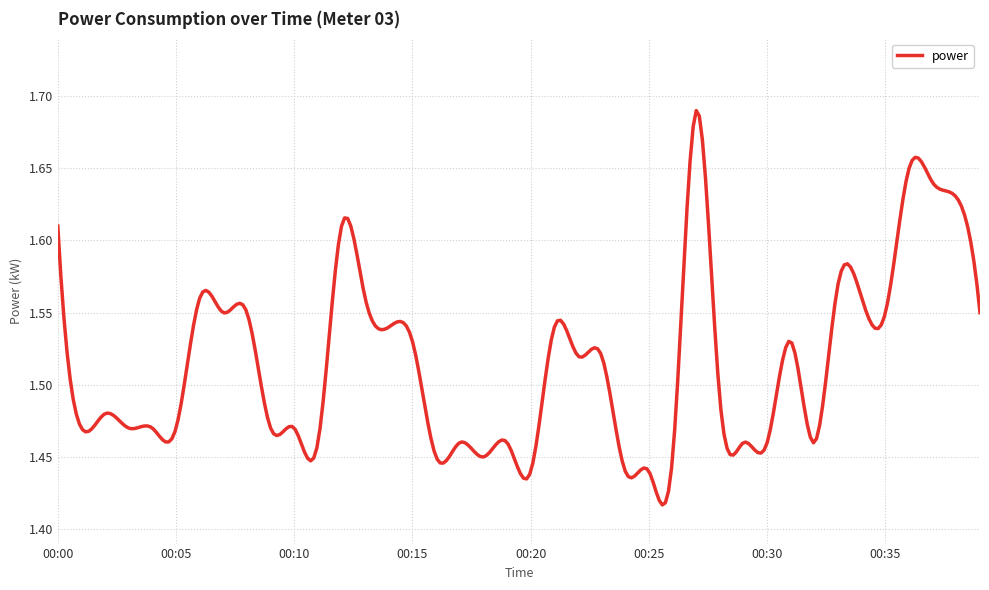

True or false: the data has more than 0 interior local peaks.

True